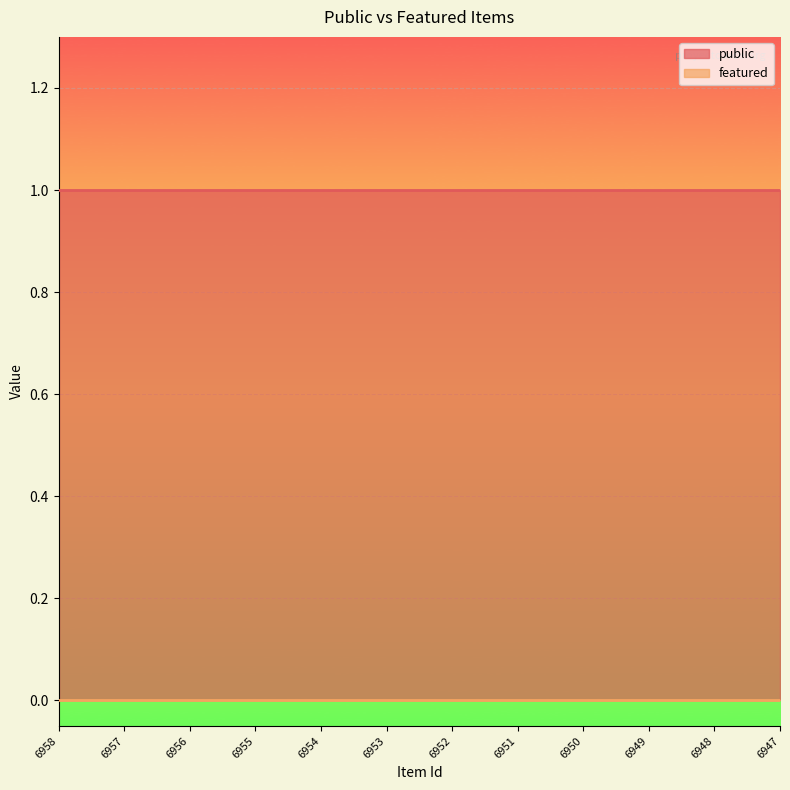

What is the value of the public point at the 5th from the left?

1